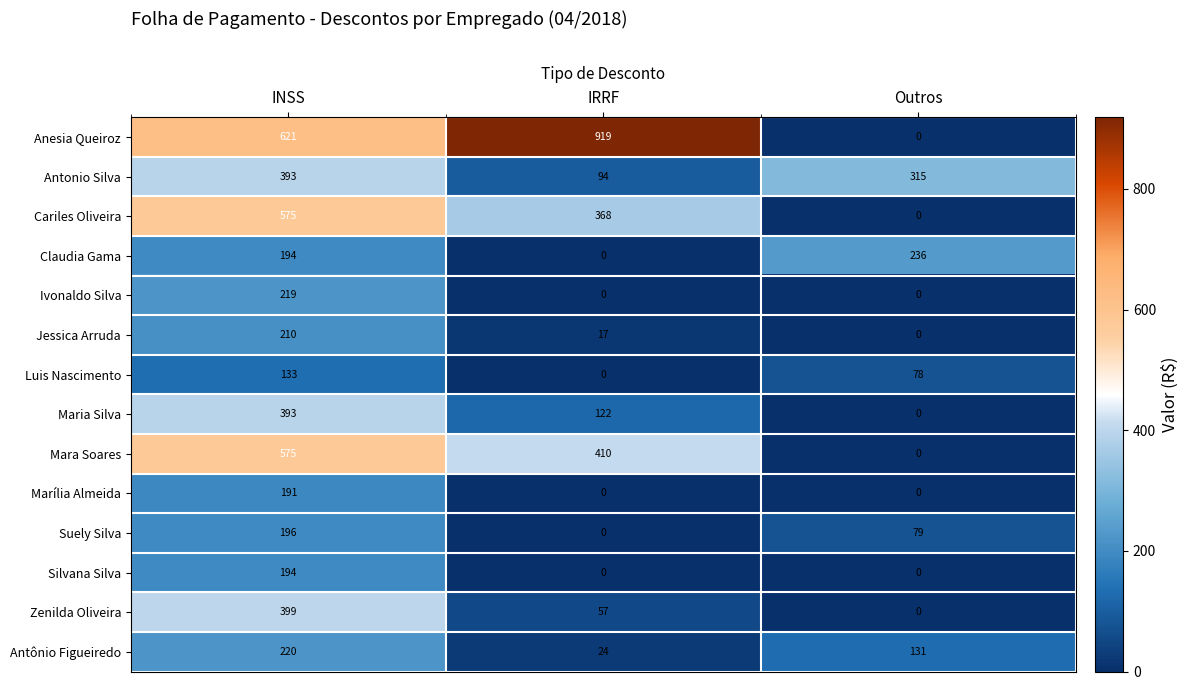

What is the spread (max minus min) of values at Outros?

315